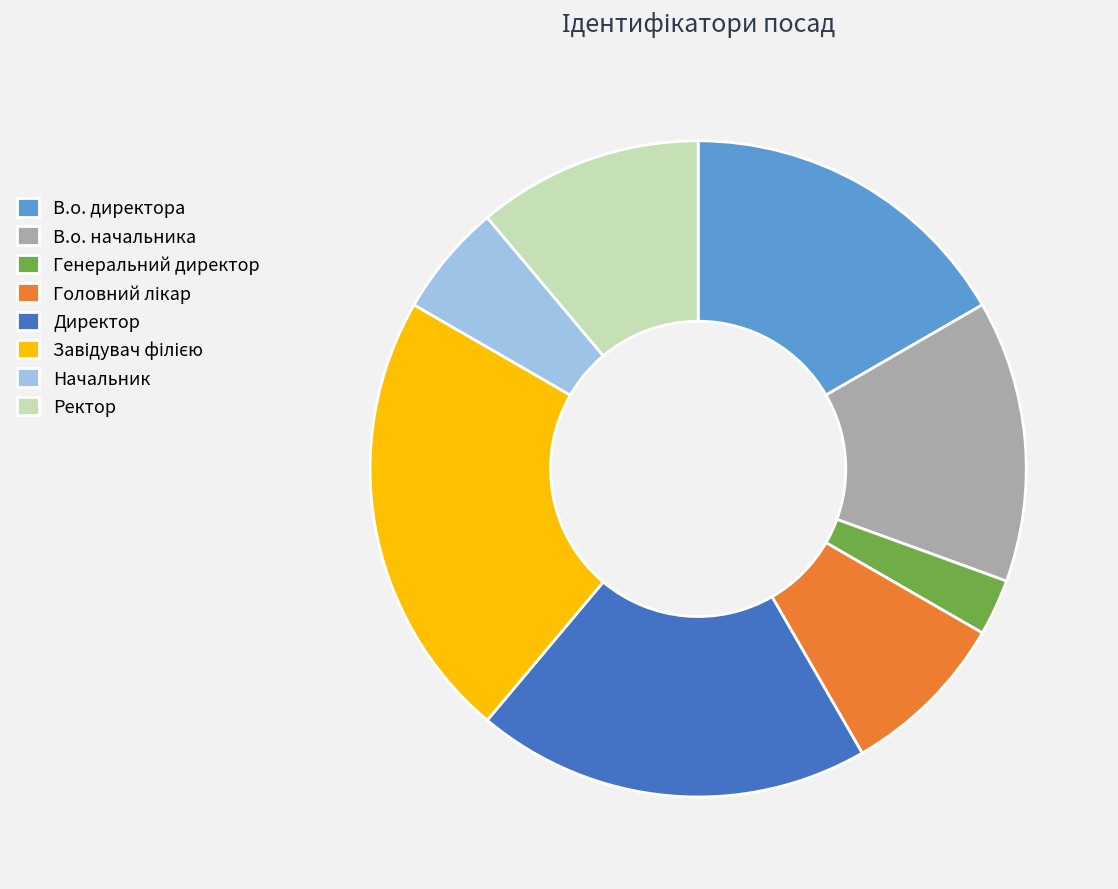

Is it true that В.о. начальника is 14% of the pie?

True